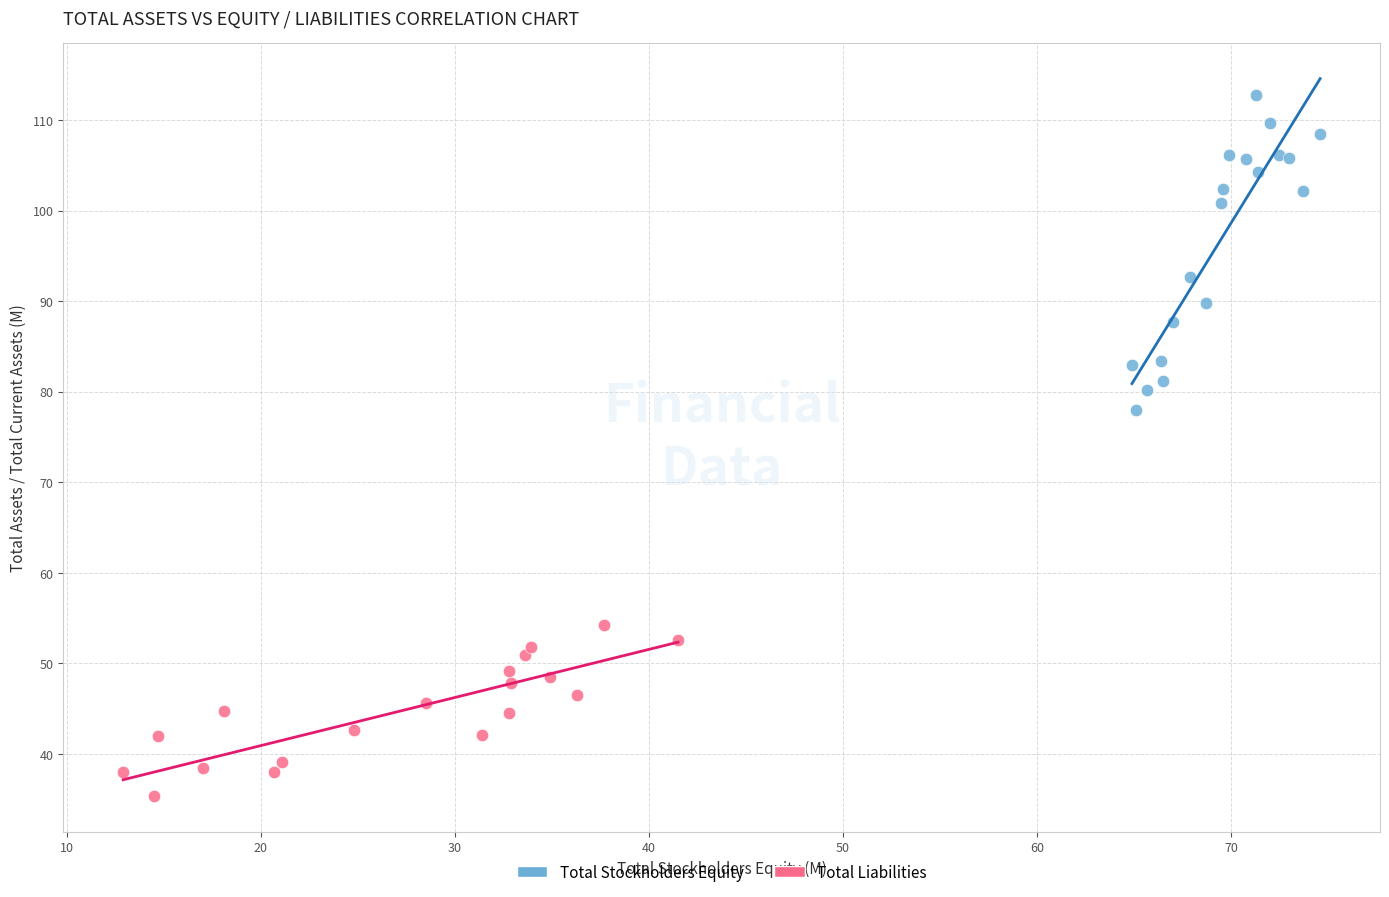

Which series contains the highest Y value?

Total Stockholders Equity